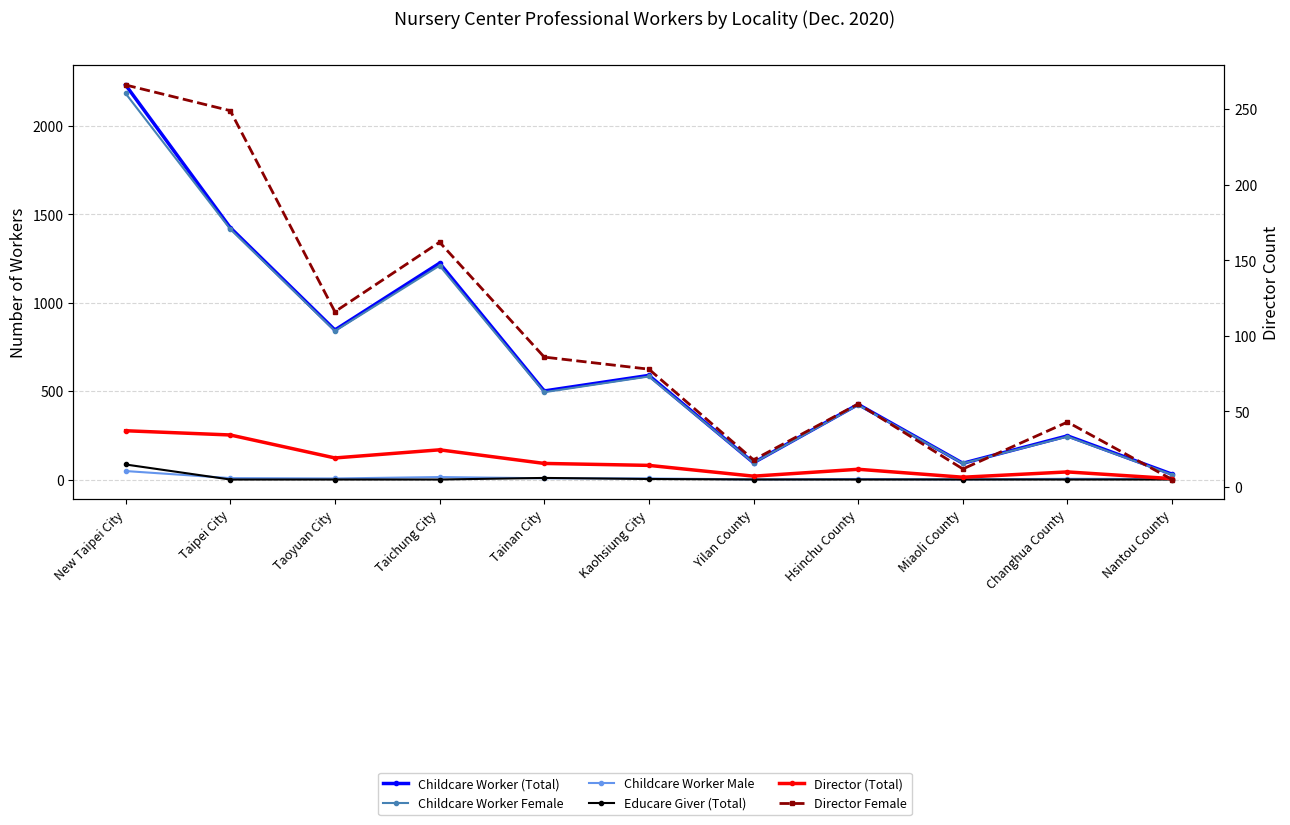

Rank the categories by Educare Giver (Total) value from highest to lowest.

New Taipei City, Tainan City, Kaohsiung City, Taipei City, Taoyuan City, Taichung City, Yilan County, Hsinchu County, Miaoli County, Changhua County, Nantou County